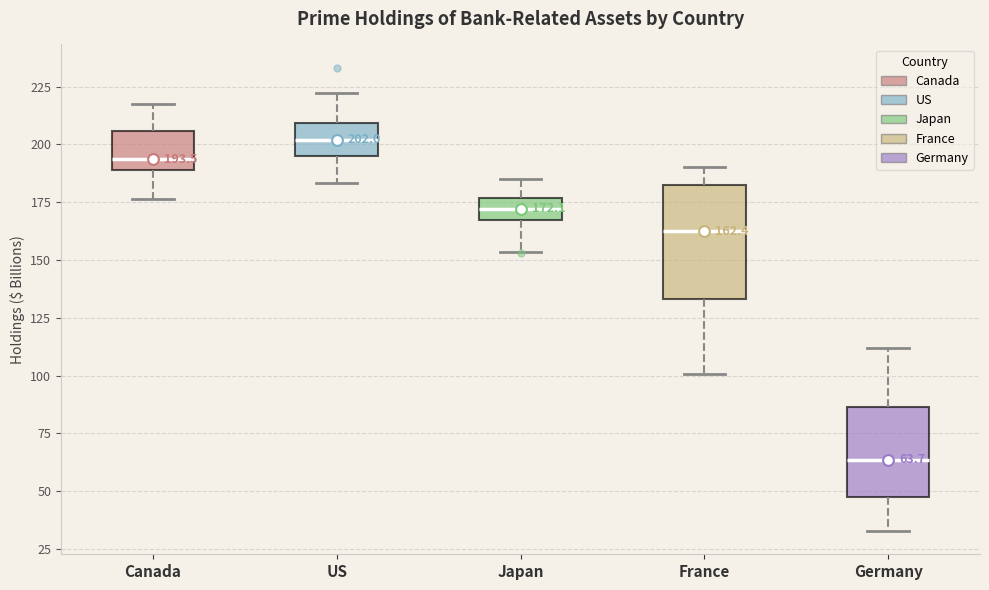

Which box has the lowest median line?

Germany